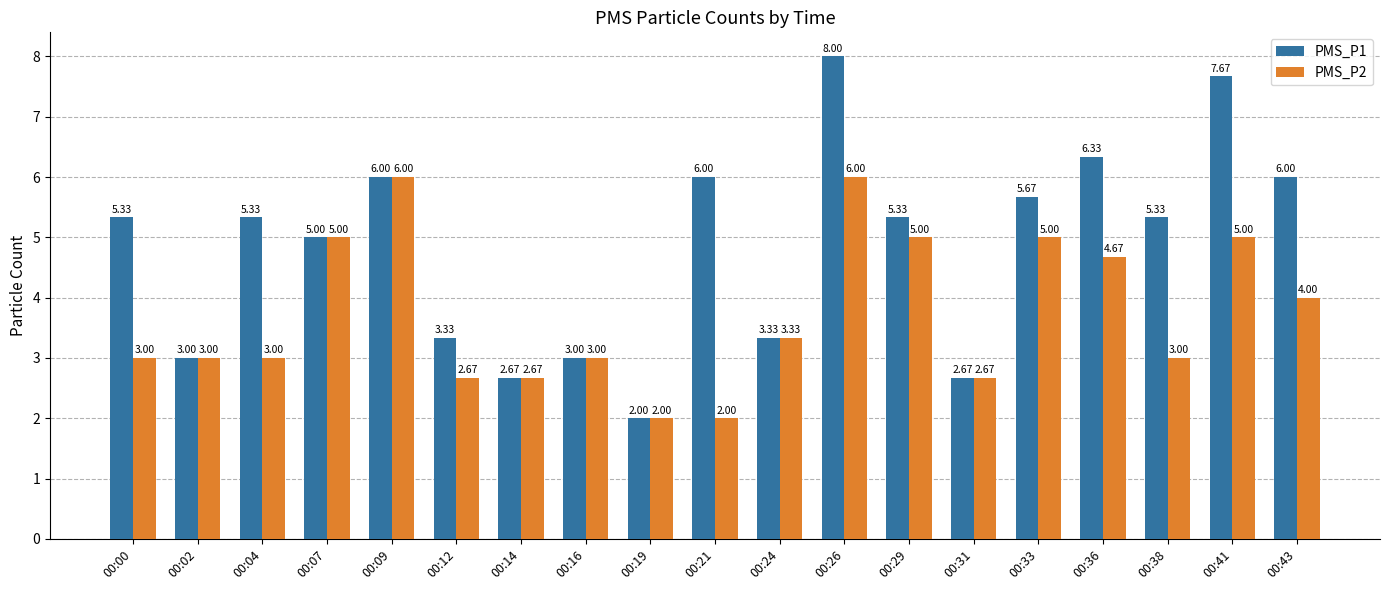

Is the value of PMS_P2 at 00:43 greater than the value of PMS_P1 at 00:21?

No